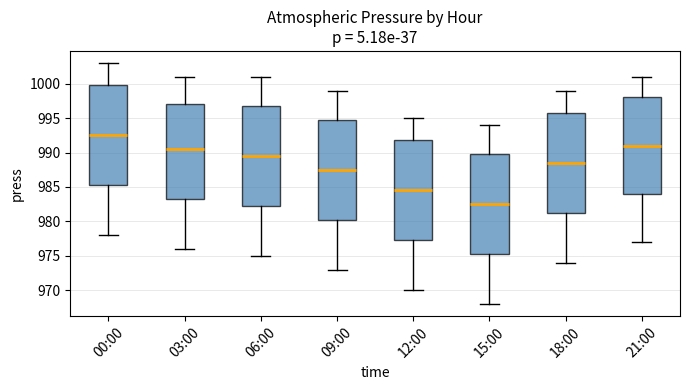

Reading left to right, transcribe this box plot: for each box, give where its median line is, the range the box spans, and where its two whiskers end, as read against the y-axis. The values are not printed on the chart, so give them approximately, as read against the axis.

00:00: median 992.5, box 985.5 to 1000.0, whiskers 978.0 to 1003.0
03:00: median 990.5, box 983.5 to 997.0, whiskers 976.0 to 1001.0
06:00: median 989.5, box 982.5 to 997.0, whiskers 975.0 to 1001.0
09:00: median 987.5, box 980.5 to 995.0, whiskers 973.0 to 999.0
12:00: median 984.5, box 977.5 to 992.0, whiskers 970.0 to 995.0
15:00: median 982.5, box 975.5 to 990.0, whiskers 968.0 to 994.0
18:00: median 988.5, box 981.5 to 996.0, whiskers 974.0 to 999.0
21:00: median 991.0, box 984.0 to 998.0, whiskers 977.0 to 1001.0